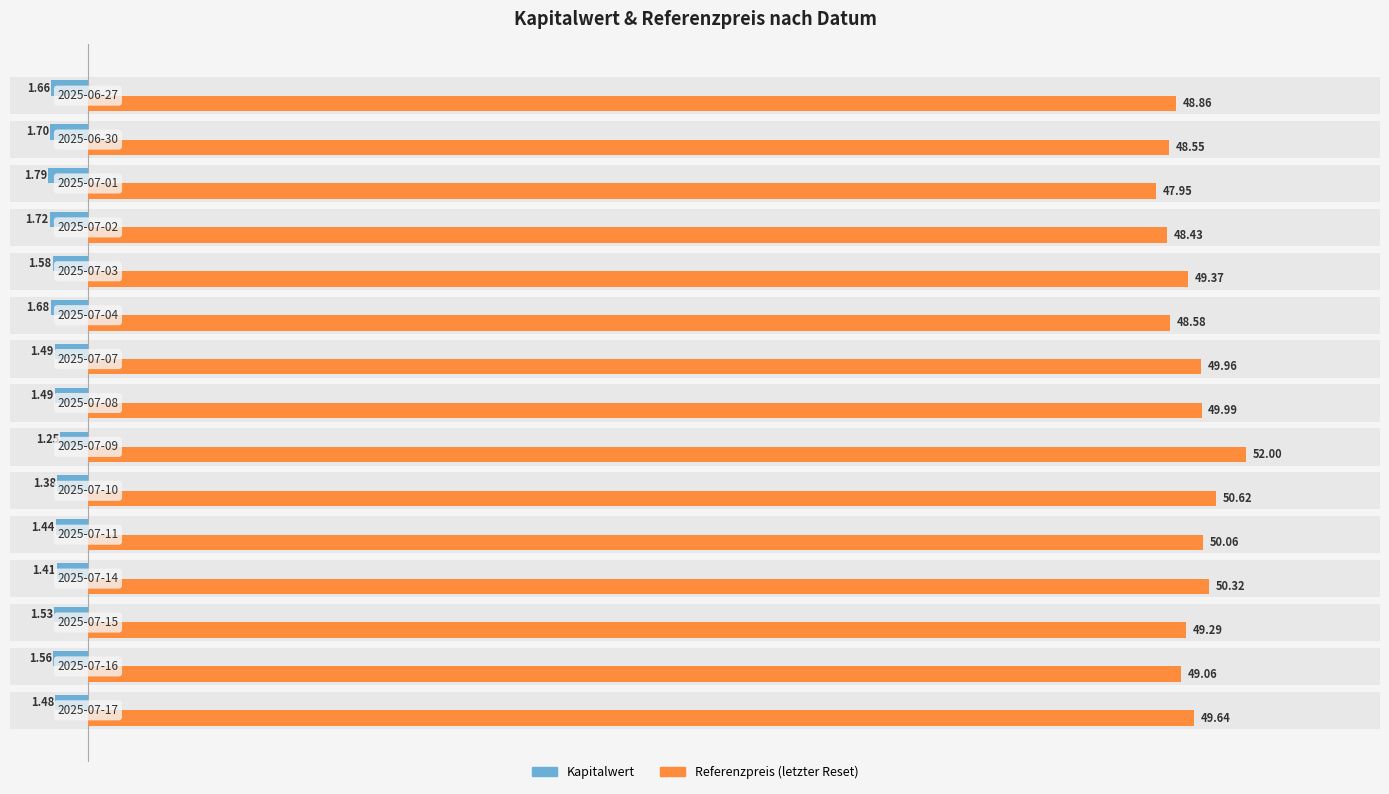

Is it true that Referenzpreis (letzter Reset) equals 74.4 at 12?

False